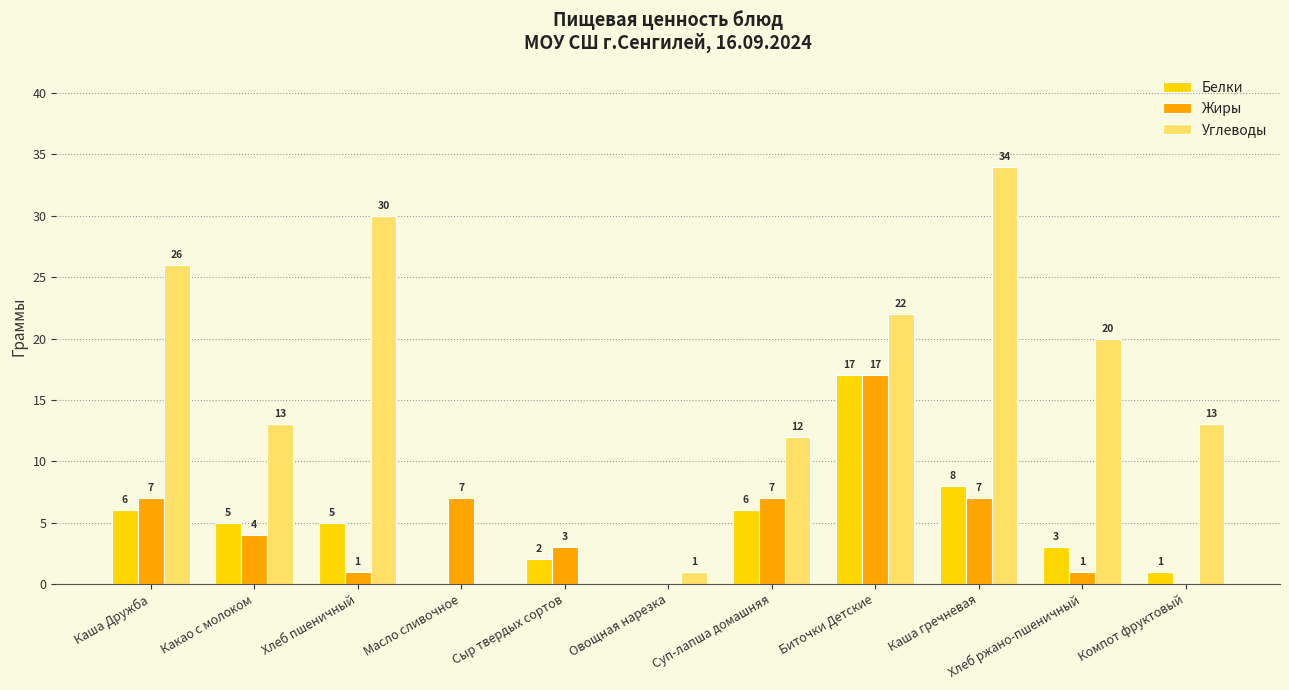

Are the bars horizontal?

No